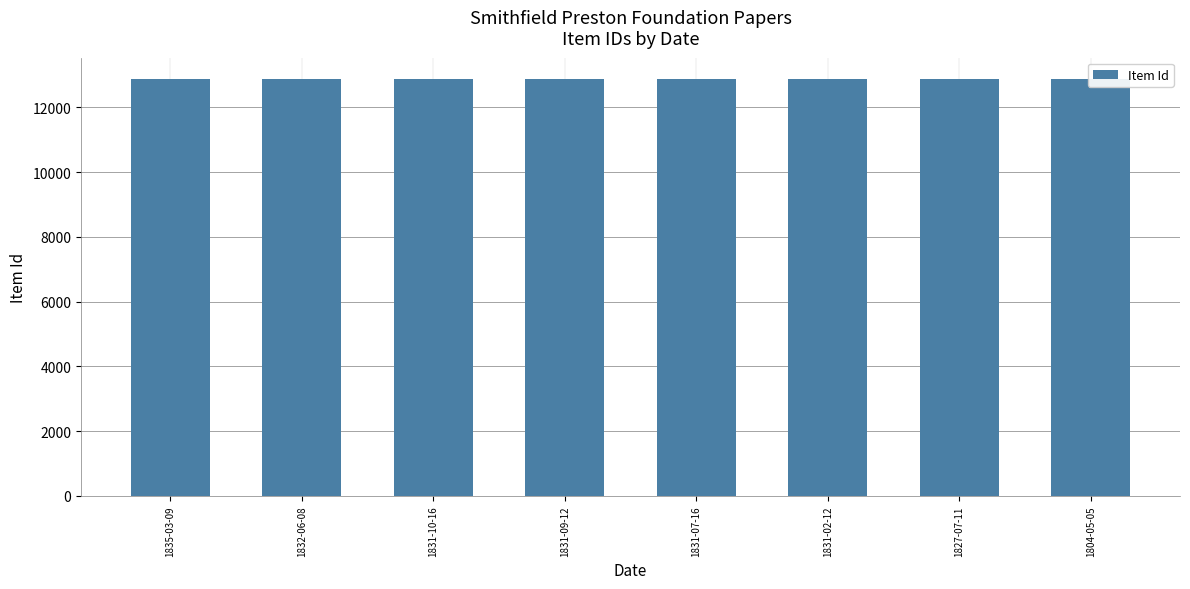

How many bars are there in total?

8